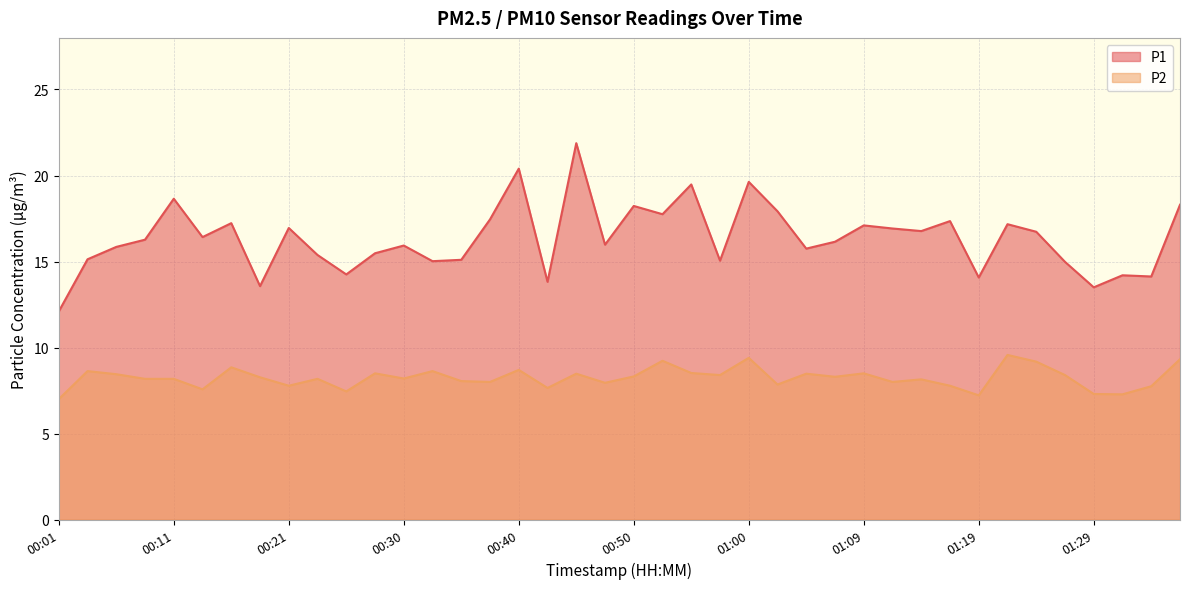

What position from the left is 00:01?

1